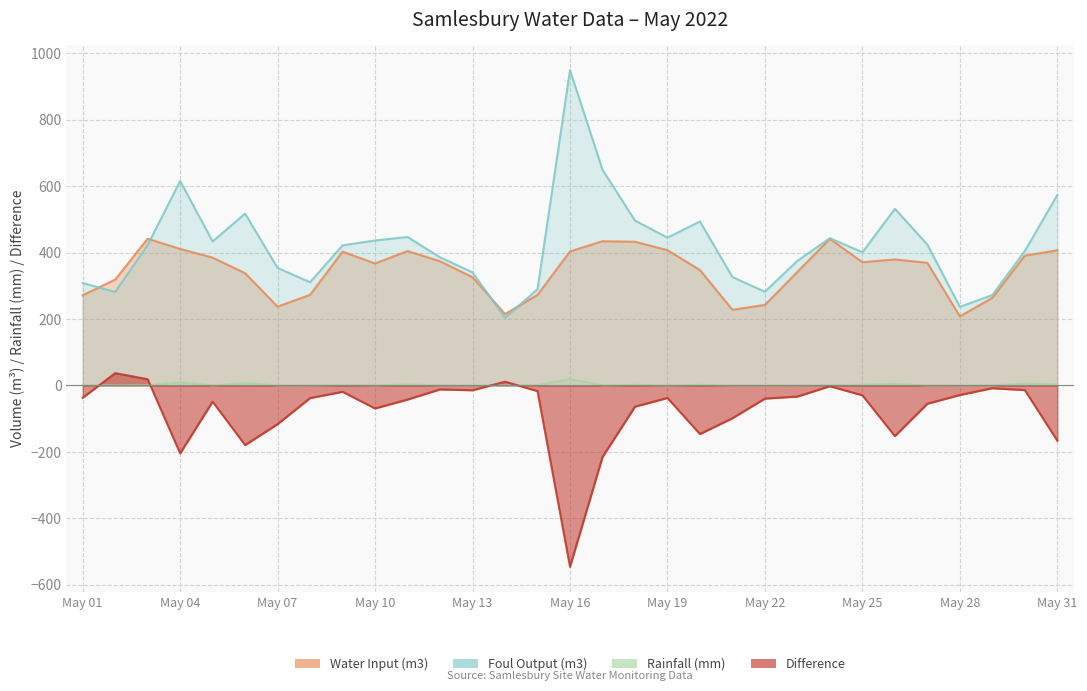

Between which two adjacent categories do Difference and Rainfall (mm) first intersect?

May 01 and May 02